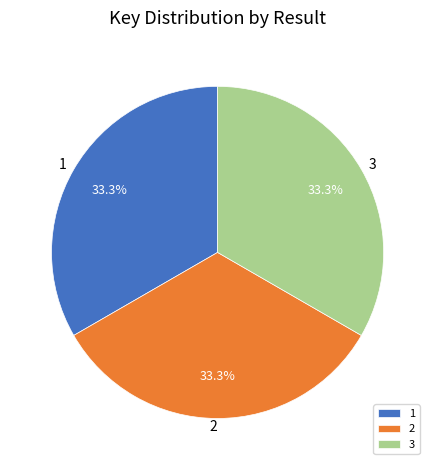

Is there any slice that represents more than half of the pie?

No